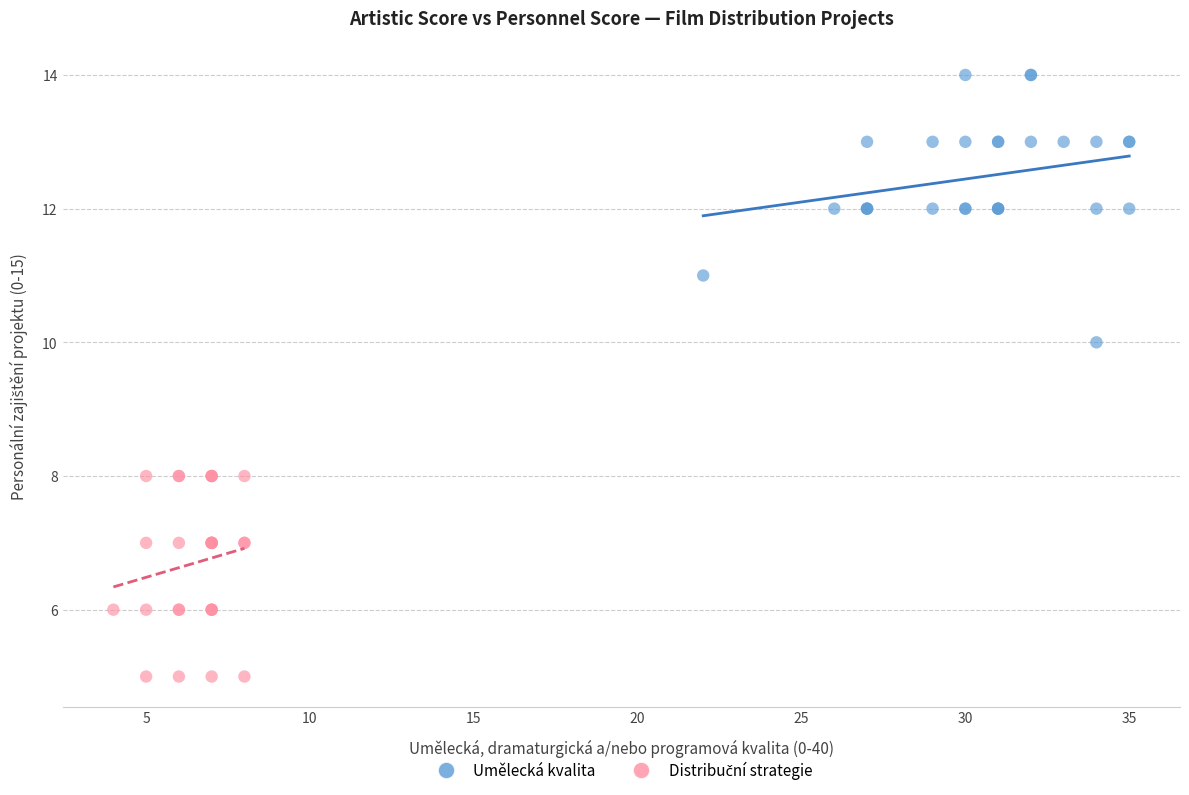

Which series contains the highest Y value?

Umělecká kvalita